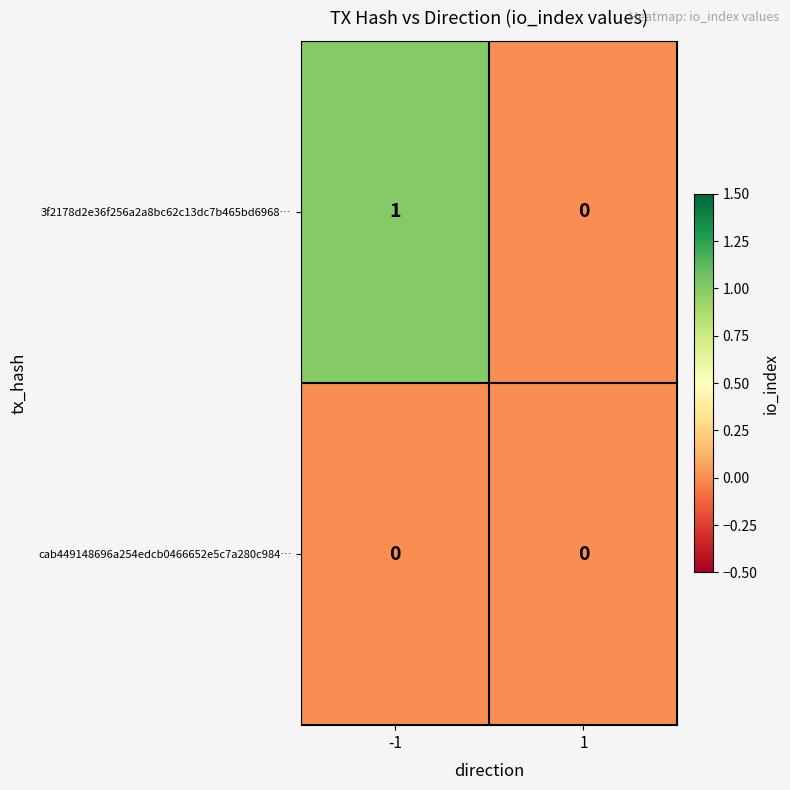

Is it true that 3f2178d2e36f256a2a8bc62c13dc7b465bd6968… equals 0 at 1?

True